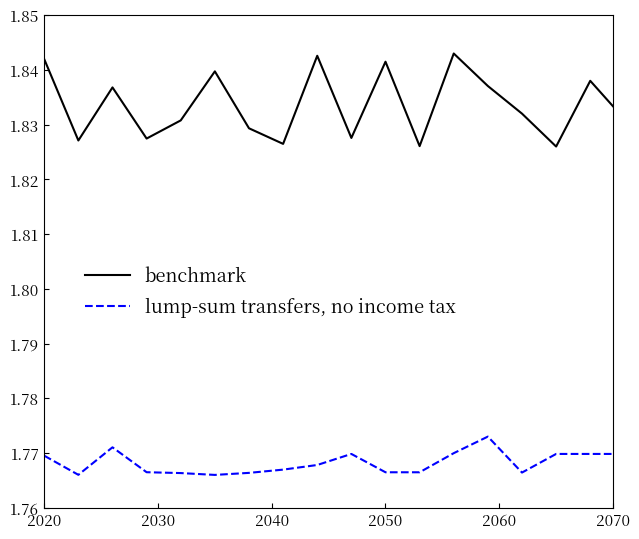

Rank the series by their average value, from lowest to highest.

lump-sum transfers, no income tax, benchmark